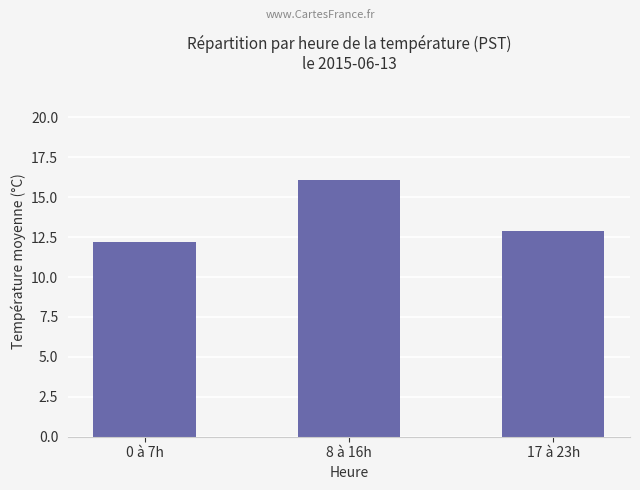

Does the chart contain stacked bars?

No